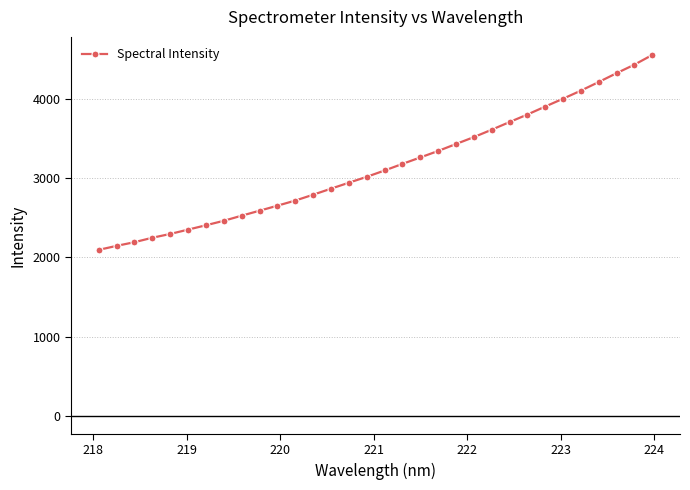

What is the smallest value displayed?

2095.3